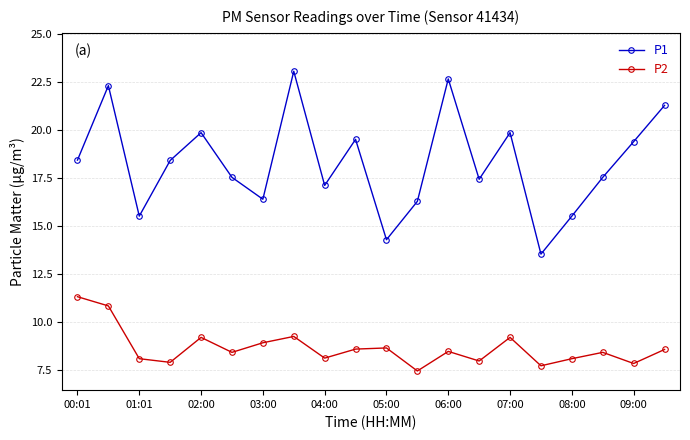

What is the smallest value displayed?

7.4